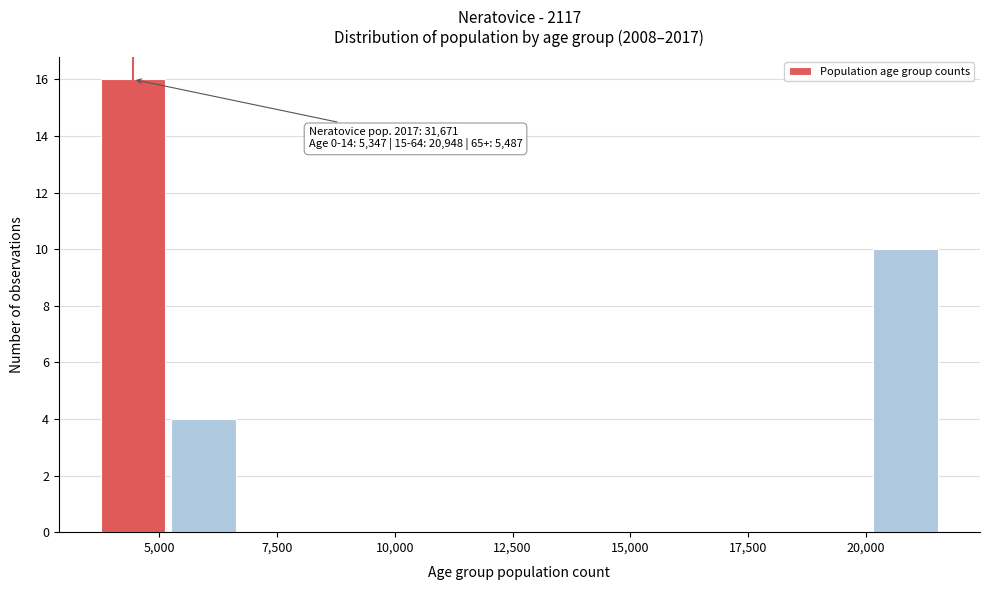

Around what value on the x-axis is the tallest bar? Give the approximate position of its centre, as read against the axis.

4500